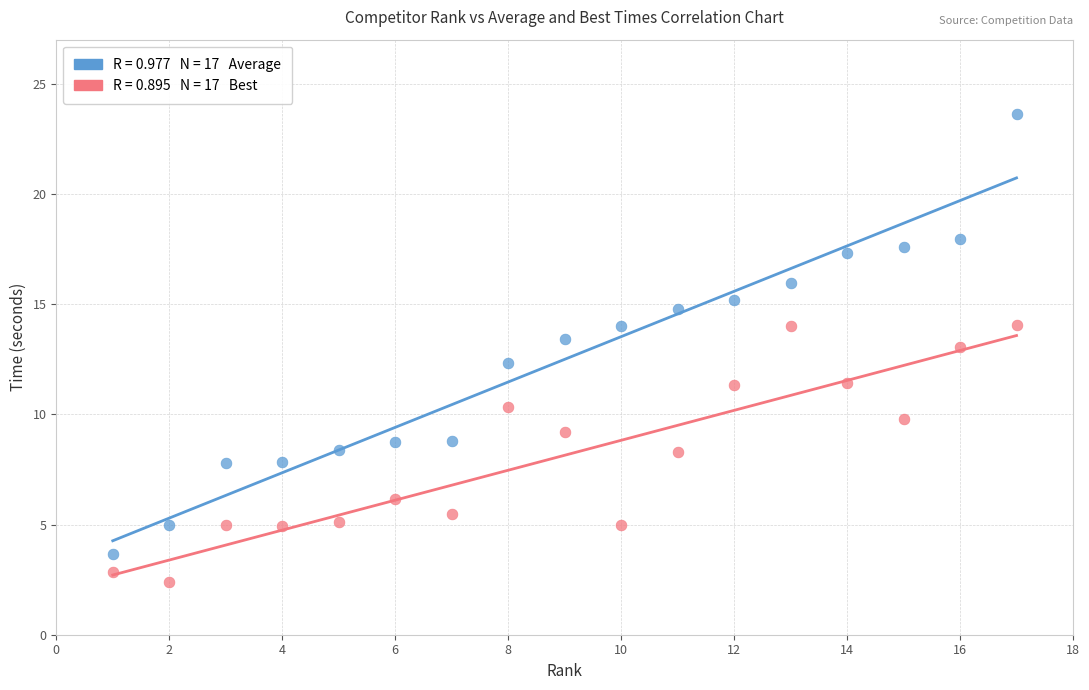

Across all data points, what is the range of X values (max minus min)?

16.0